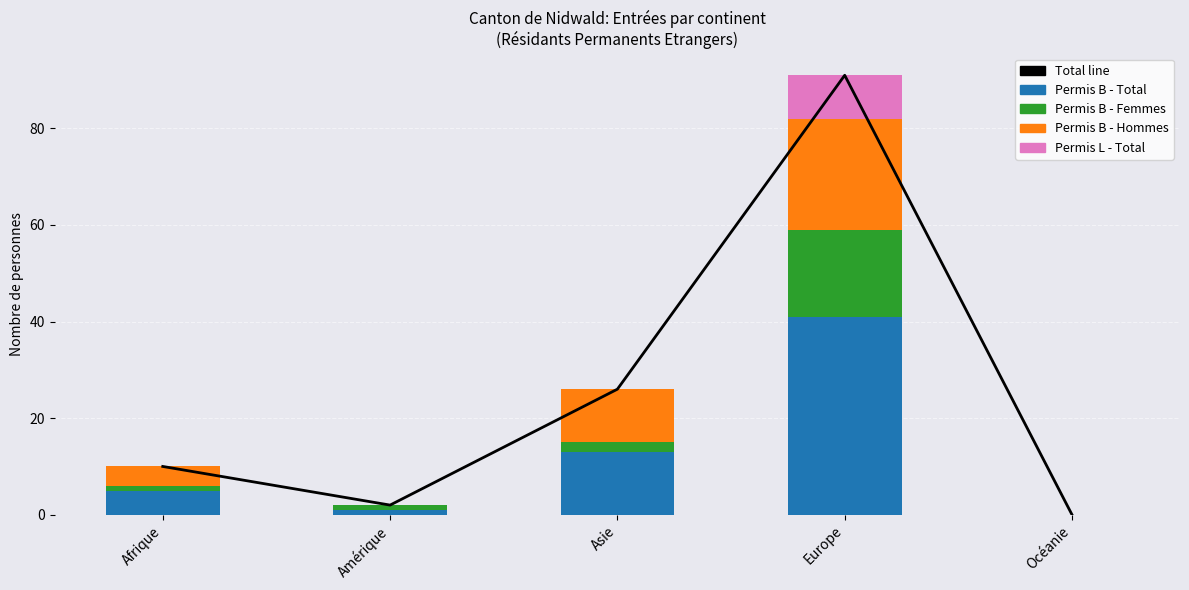

What are all the series names shown in the legend?

Total line, Permis B - Total, Permis B - Femmes, Permis B - Hommes, Permis L - Total